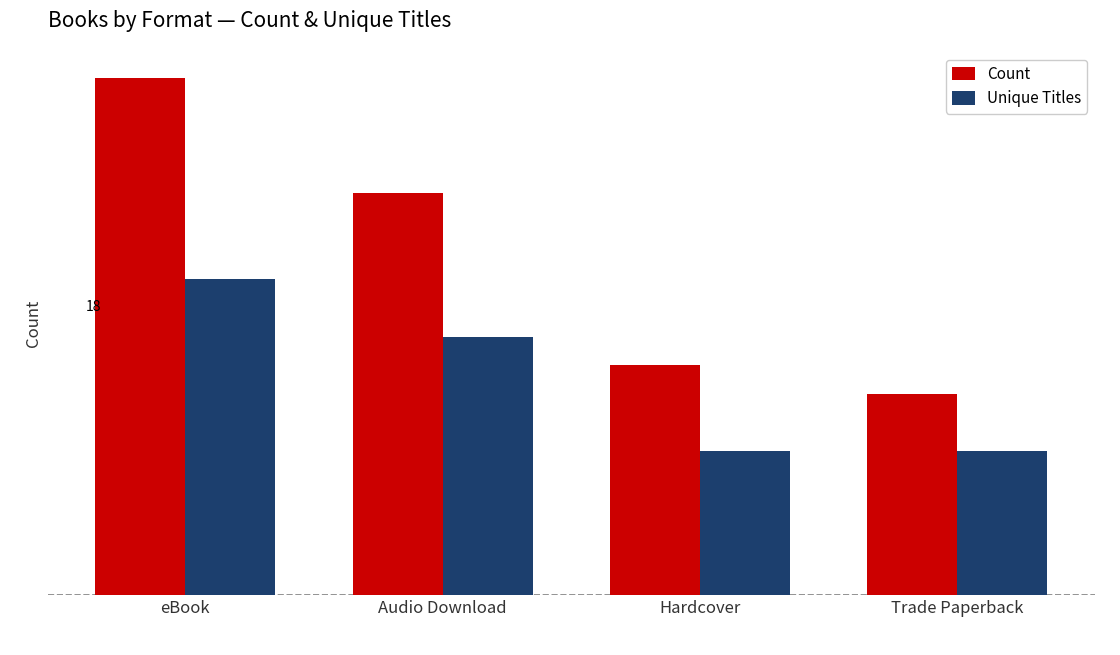

Are the bars grouped side by side (vs. stacked)?

Yes